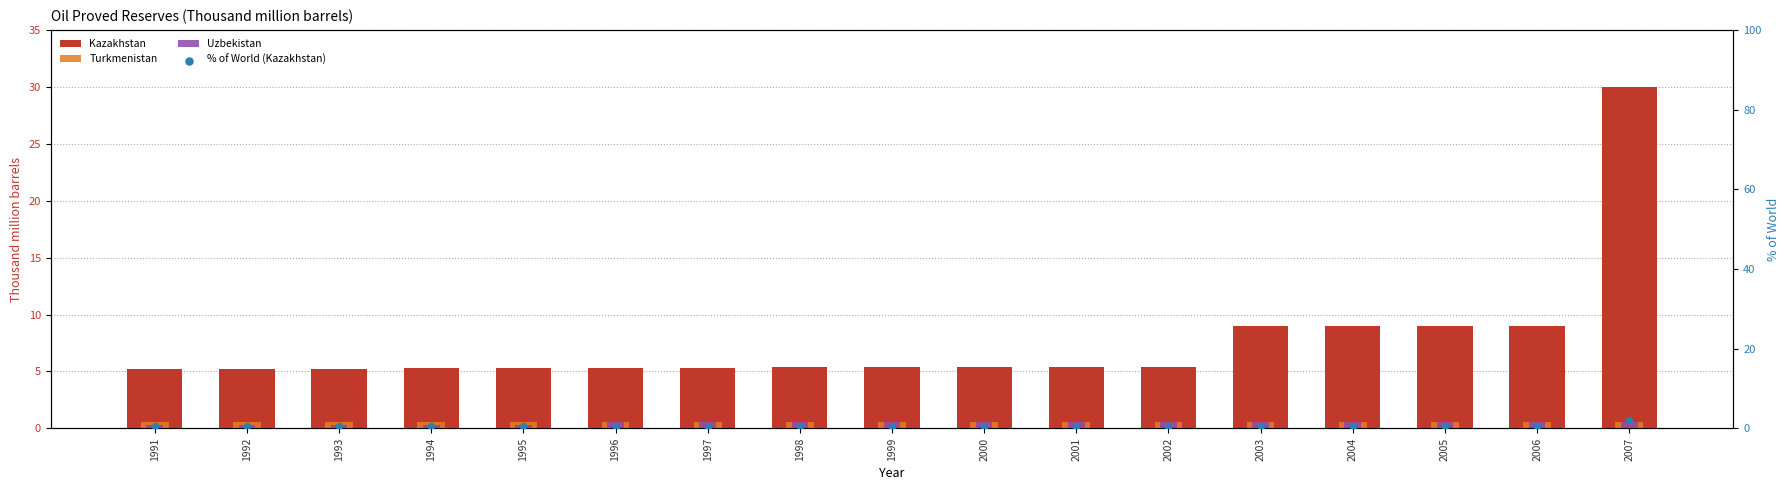

Which series has the largest total across all categories?

Kazakhstan